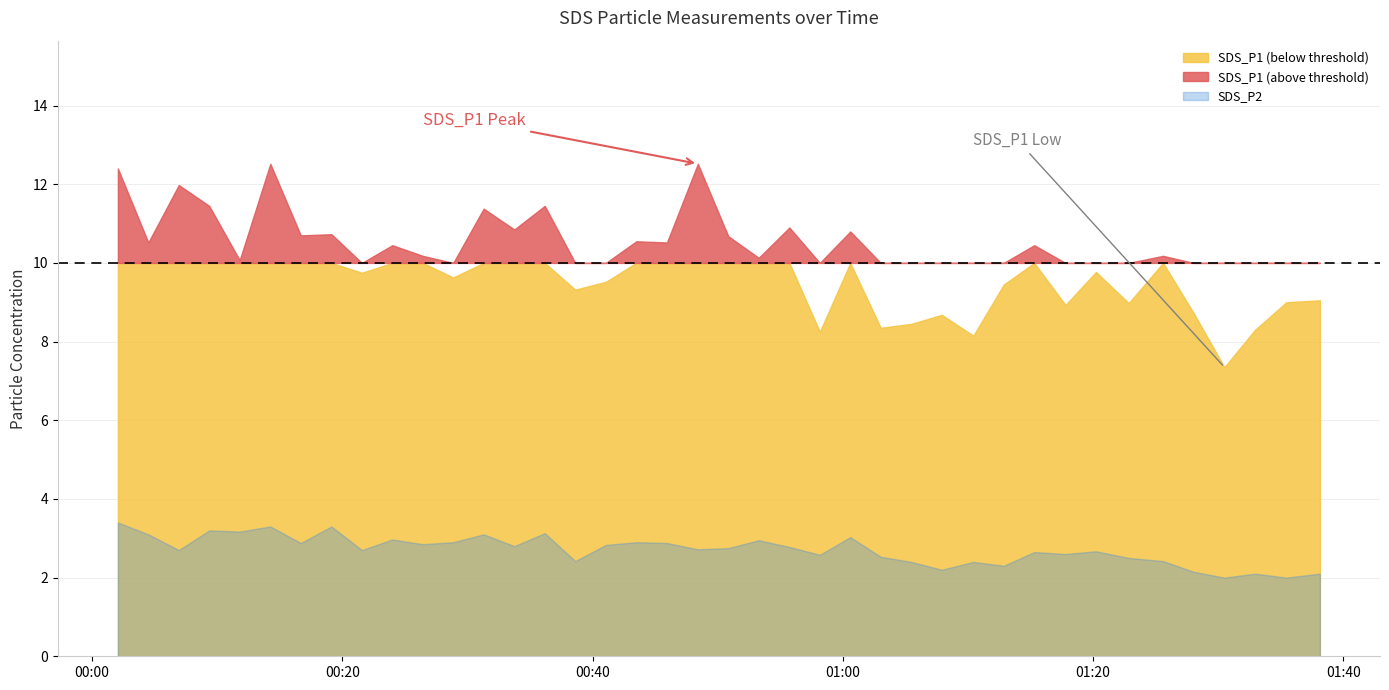

Which category has the lowest value in the SDS_P1 series?

2023/04/30 01:30:30